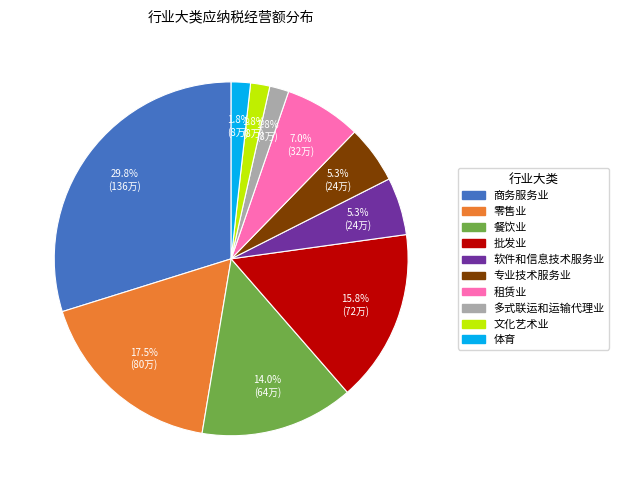

What is the total percentage of 批发业 and 专业技术服务业?

21.1%